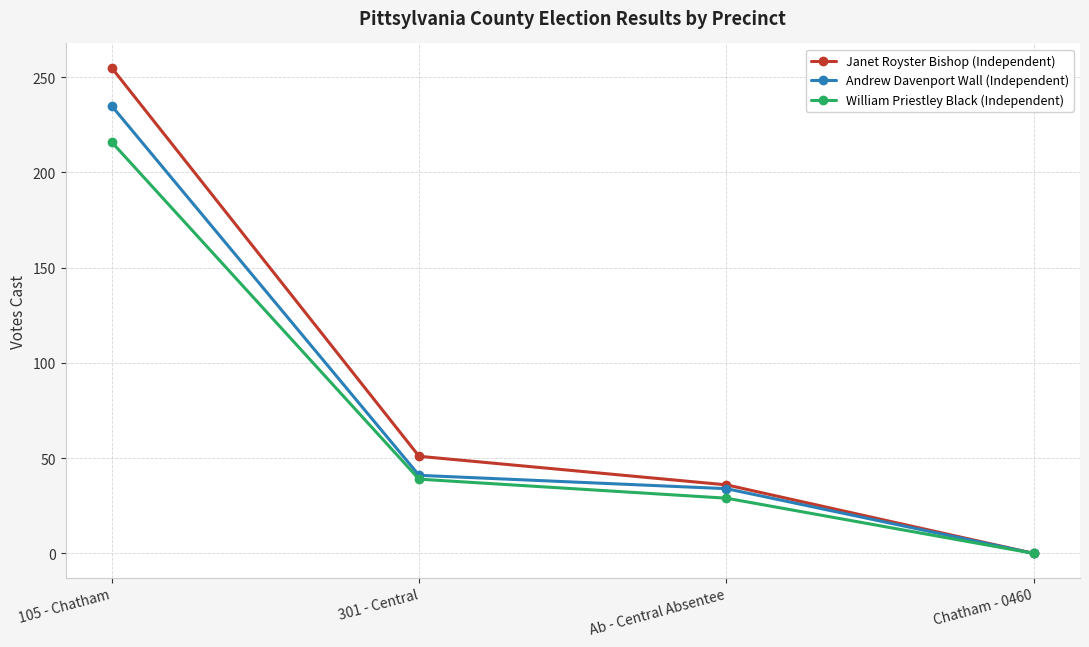

Is the value of William Priestley Black (Independent) at Ab - Central Absentee greater than the value of Andrew Davenport Wall (Independent) at 105 - Chatham?

No